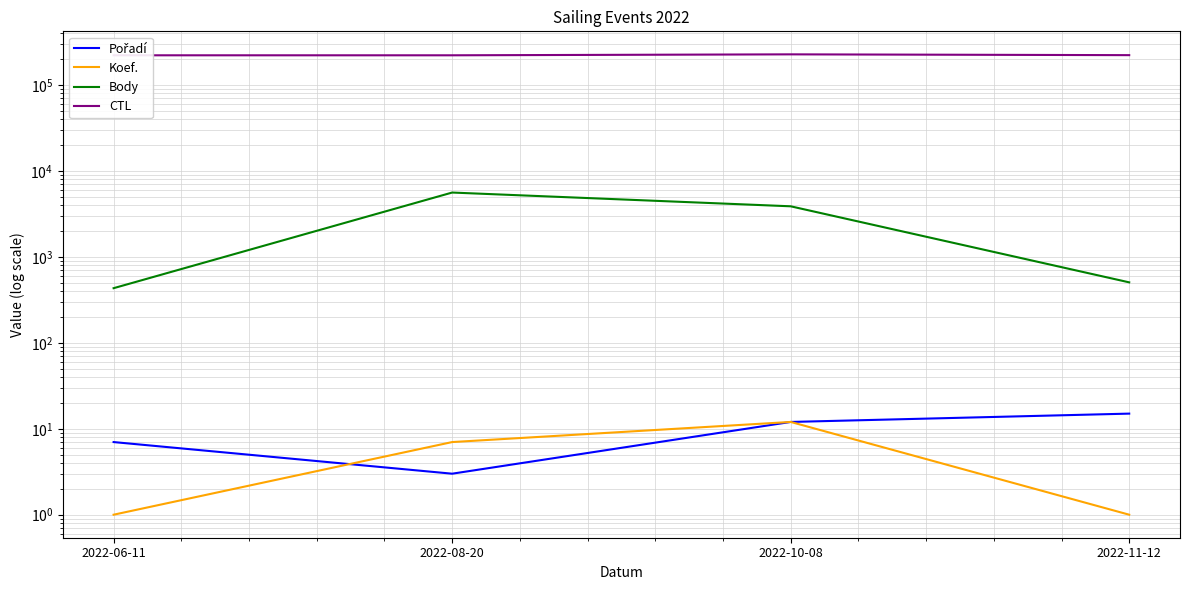

What is the total value across all series at 2022-06-11?

221779